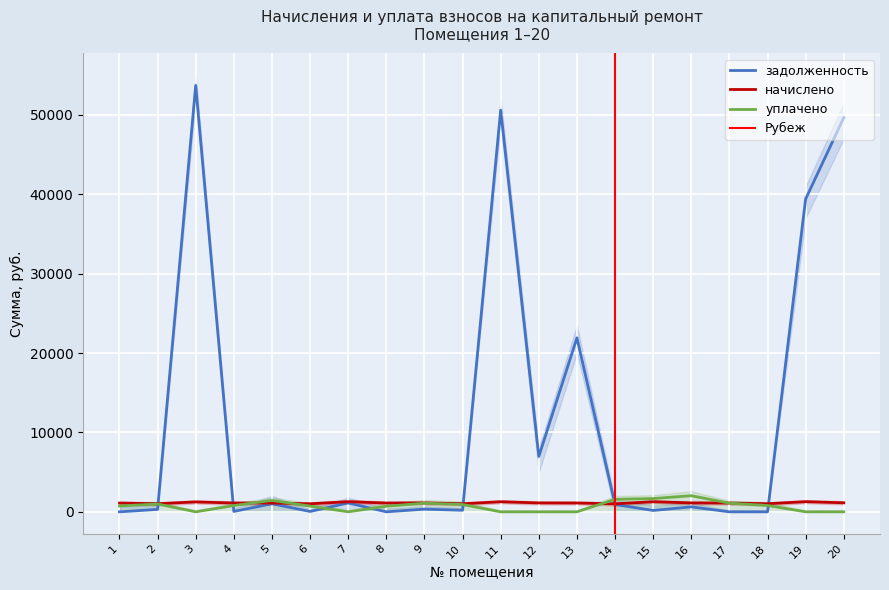

Is it true that начислено equals 1013.5 at 6?

True